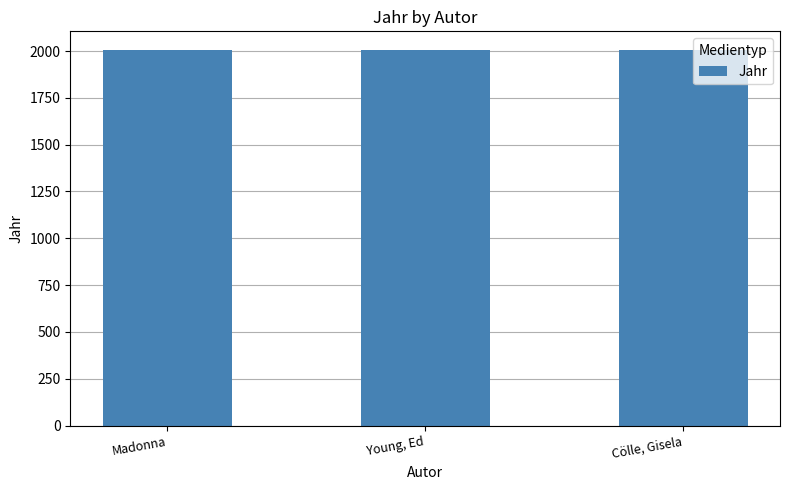

True or false: the data shows 427 at Madonna.

False